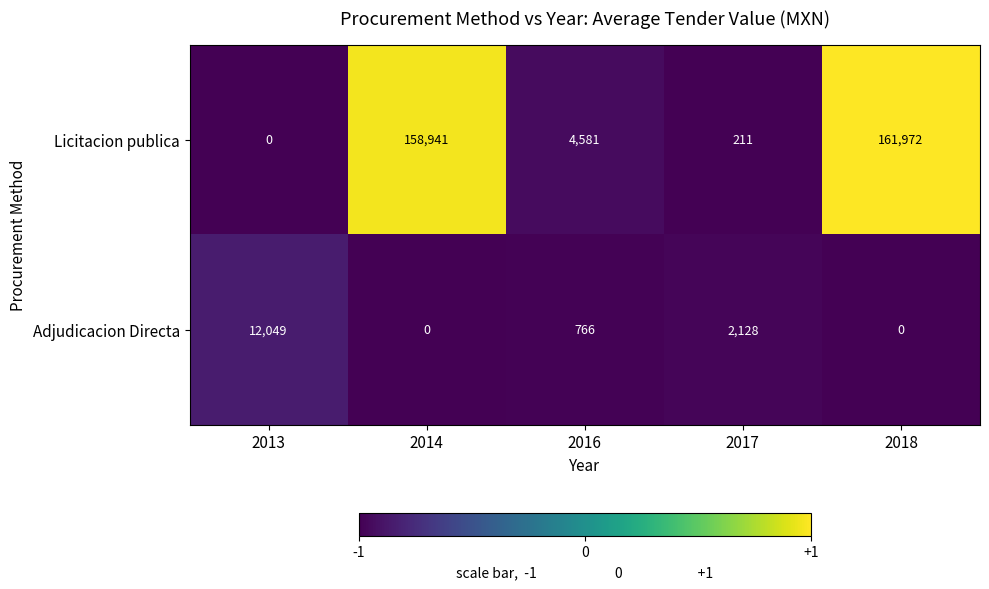

Between 2013 and 2016, which series saw the biggest shift?

Adjudicacion Directa